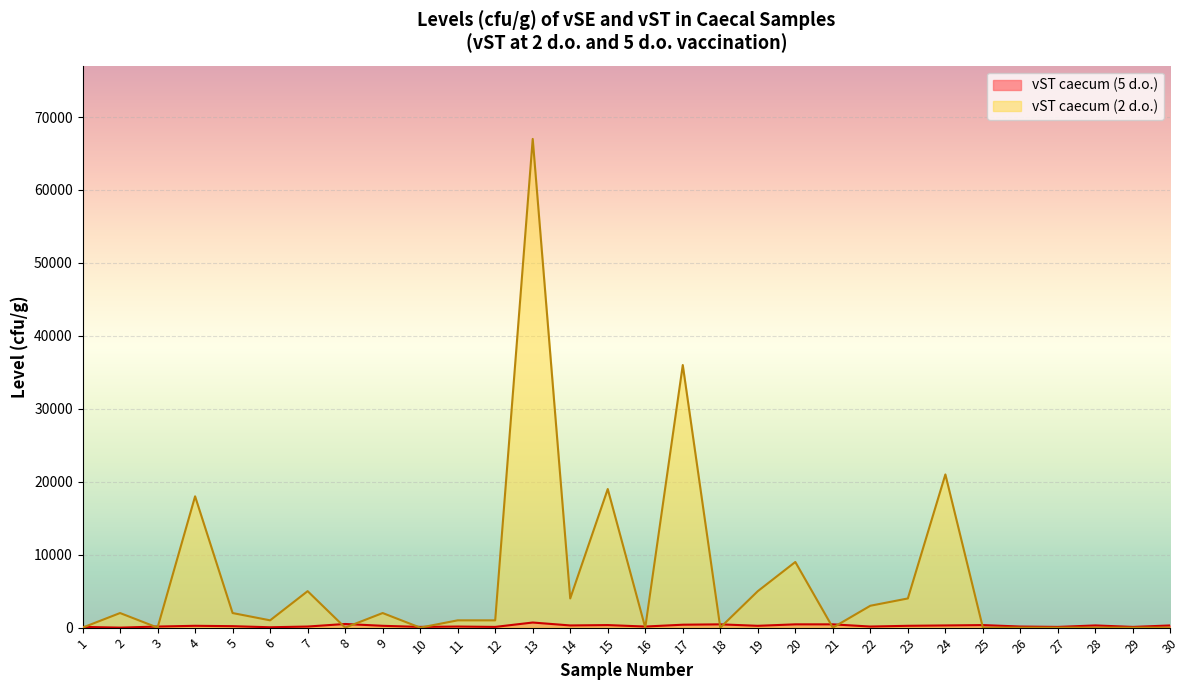

Rank the categories by value from highest to lowest.

13, 8, 18, 20, 21, 17, 15, 25, 14, 24, 28, 30, 4, 9, 19, 23, 5, 3, 7, 11, 16, 22, 26, 1, 10, 12, 27, 29, 6, 2